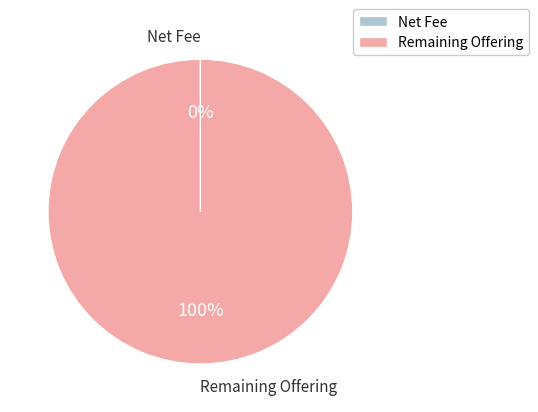

What is the largest slice in the pie chart?

Remaining Offering